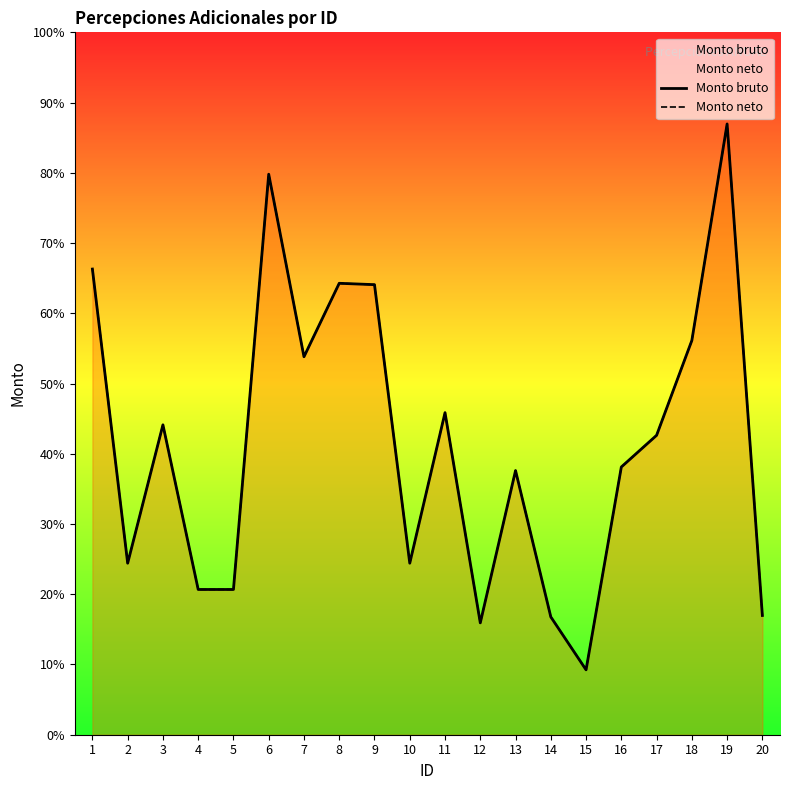

What is the sum of the Monto neto values at 10 and 15?

5028